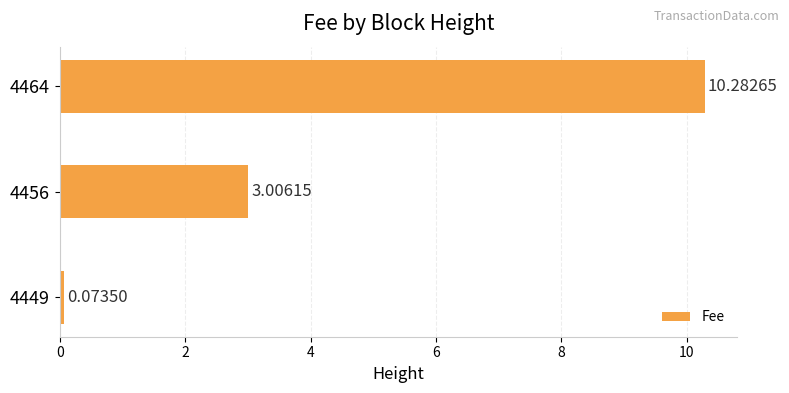

Which category has the highest value across all series?

4464